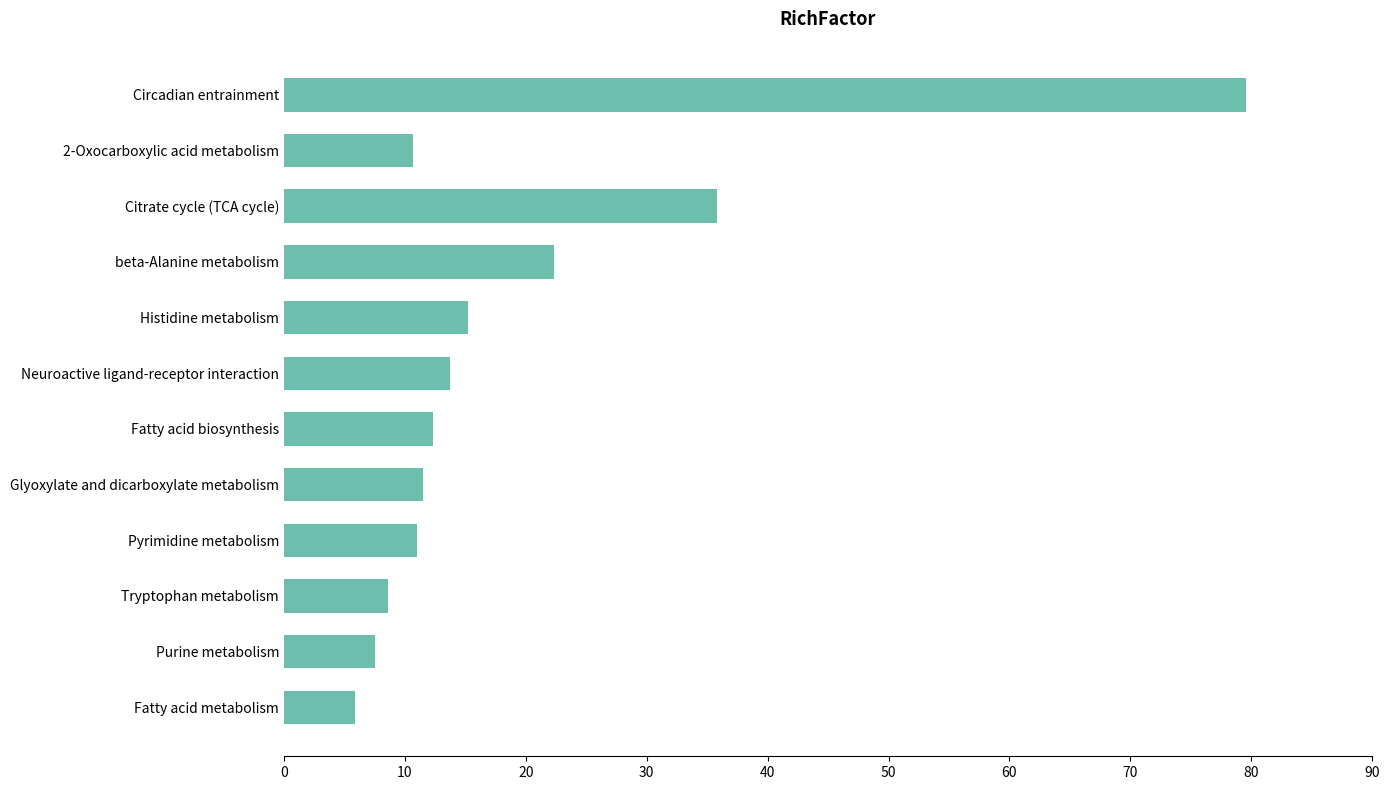

What is the ratio of the value at Tryptophan metabolism to the value at Neuroactive ligand-receptor interaction?

0.6